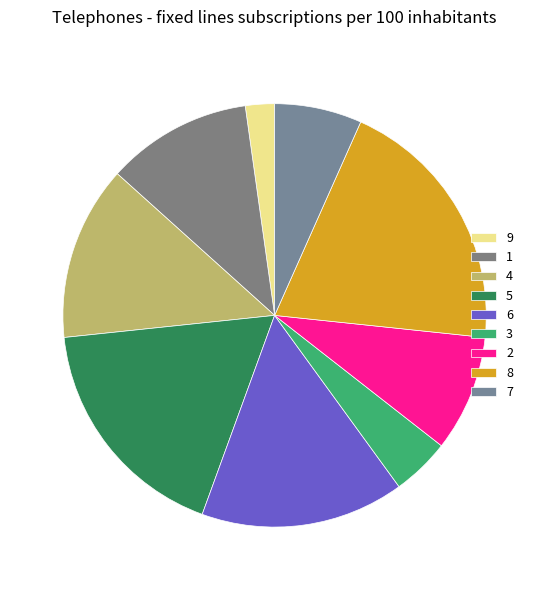

Does 7 account for over 50% of the chart?

No